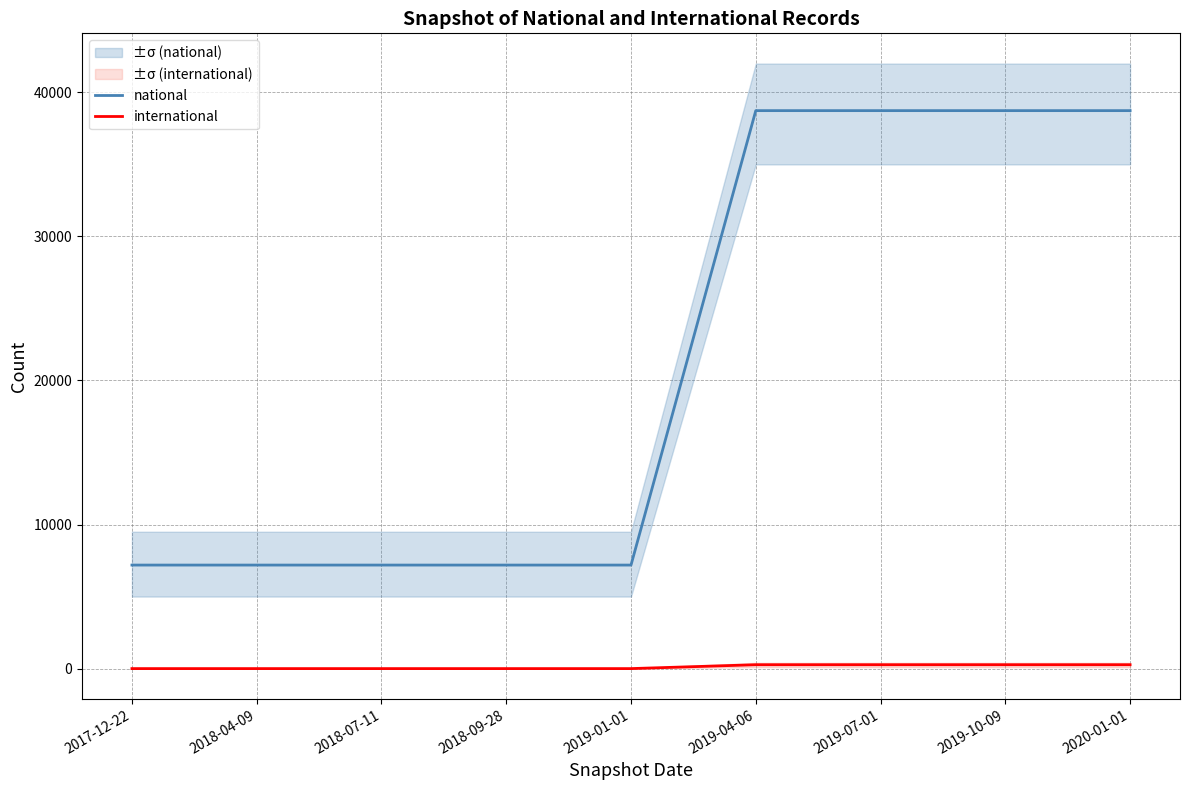

The national series shows 38734 at 2020-01-01. True or false?

True